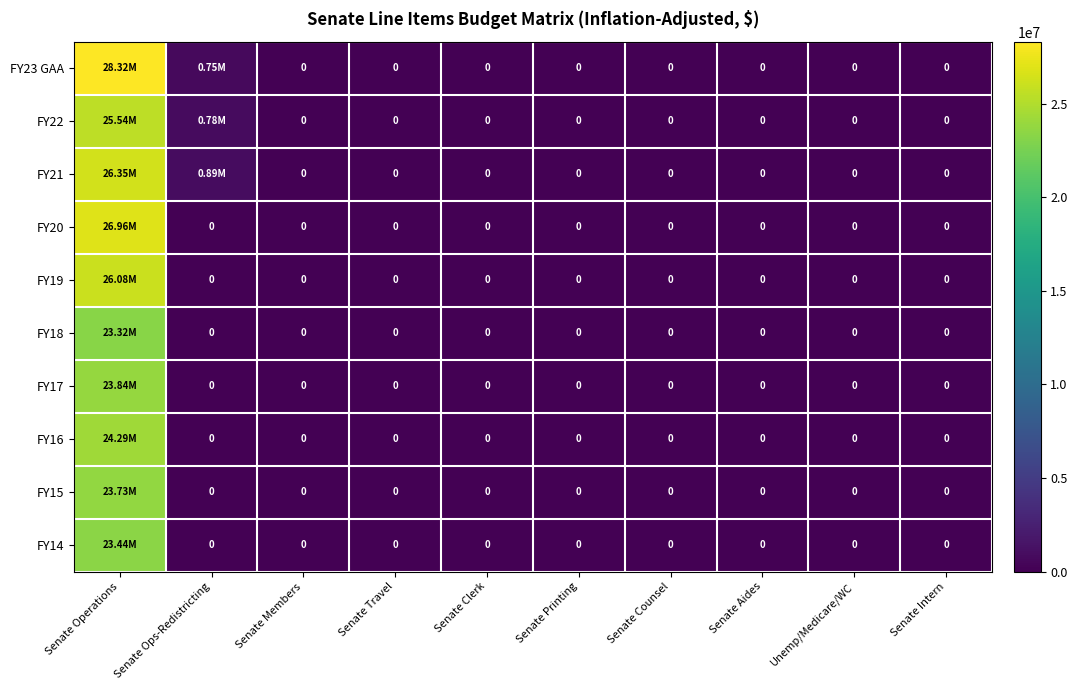

Rank the series by their maximum value, from highest to lowest.

FY23 GAA, FY20, FY21, FY19, FY22, FY16, FY17, FY15, FY14, FY18